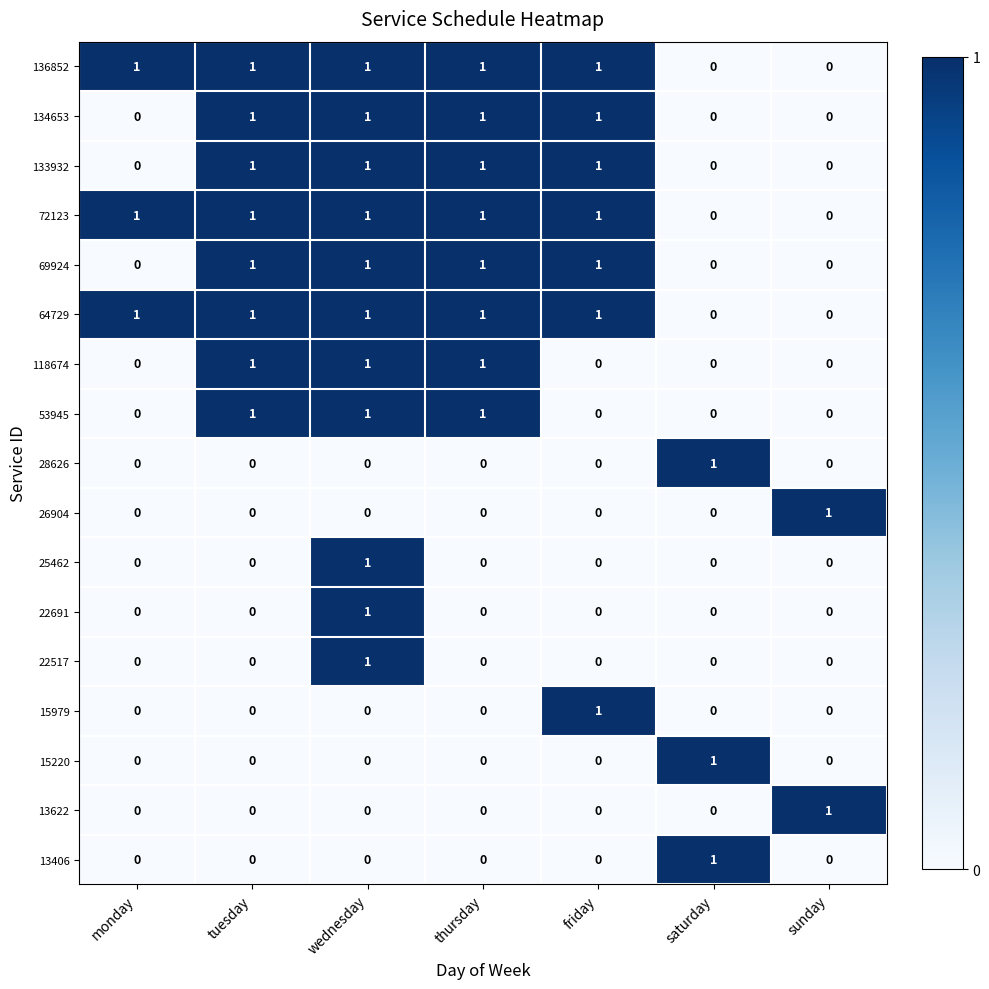

How many series are shown in this chart?

17